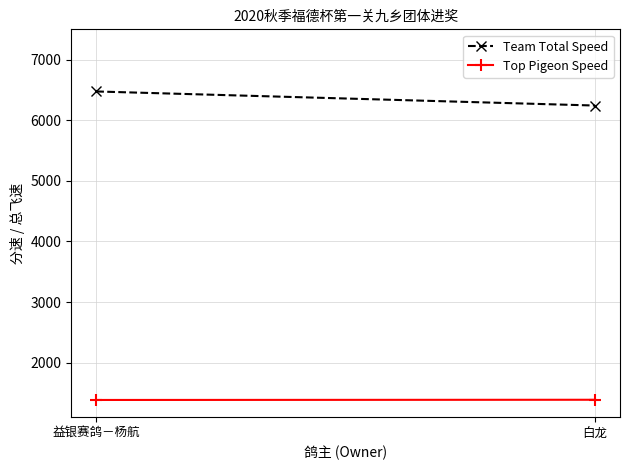

How many lines are shown in the chart?

2